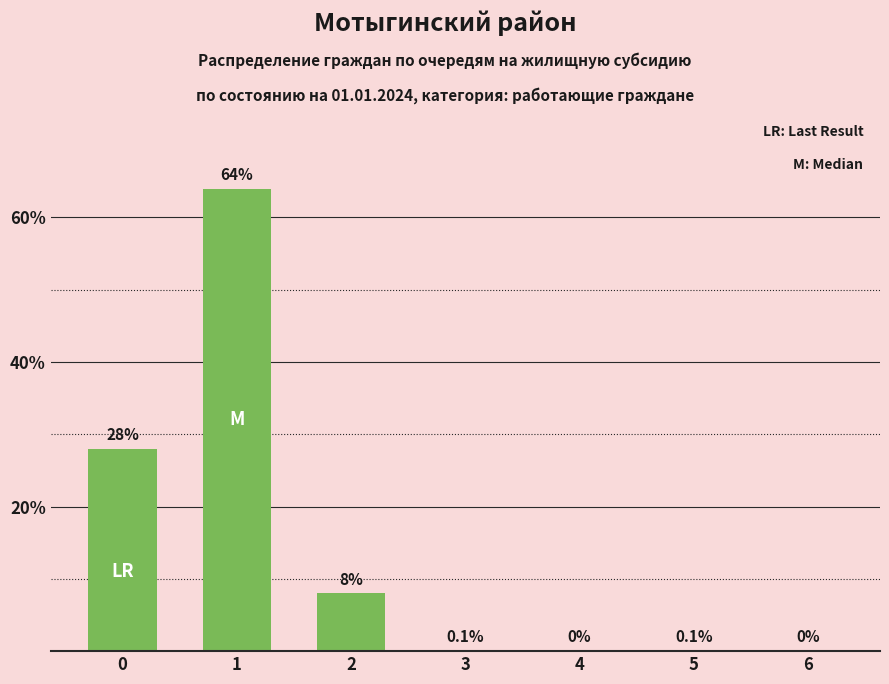

What is the change in value from 2 to 4?

-8.0